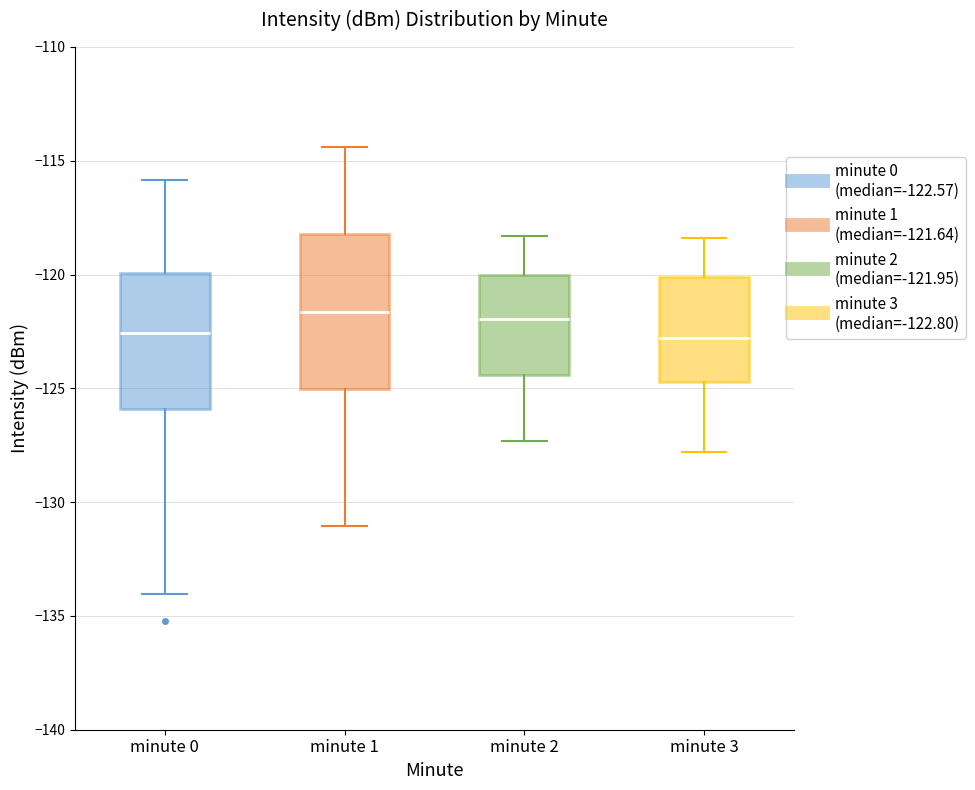

Comparing the boxes themselves (not the whiskers), which one is the tallest?

minute 1